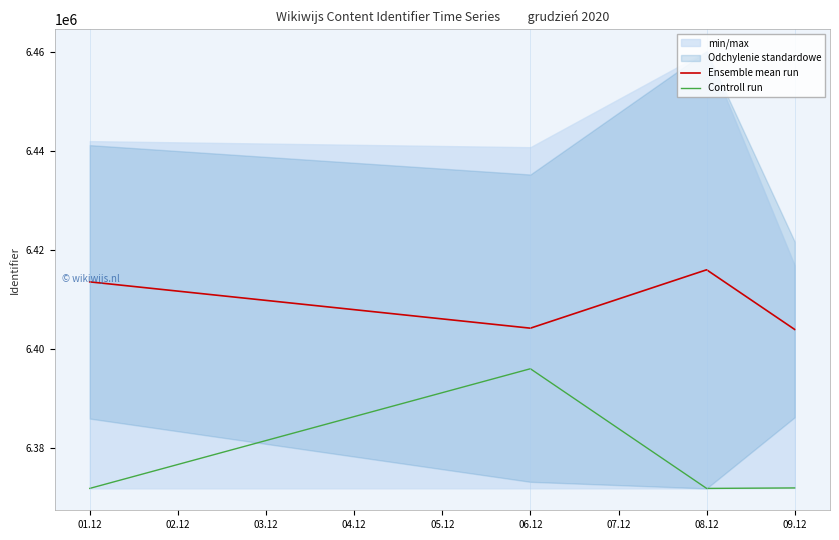

What is the maximum value for Ensemble mean run?

6415997.0